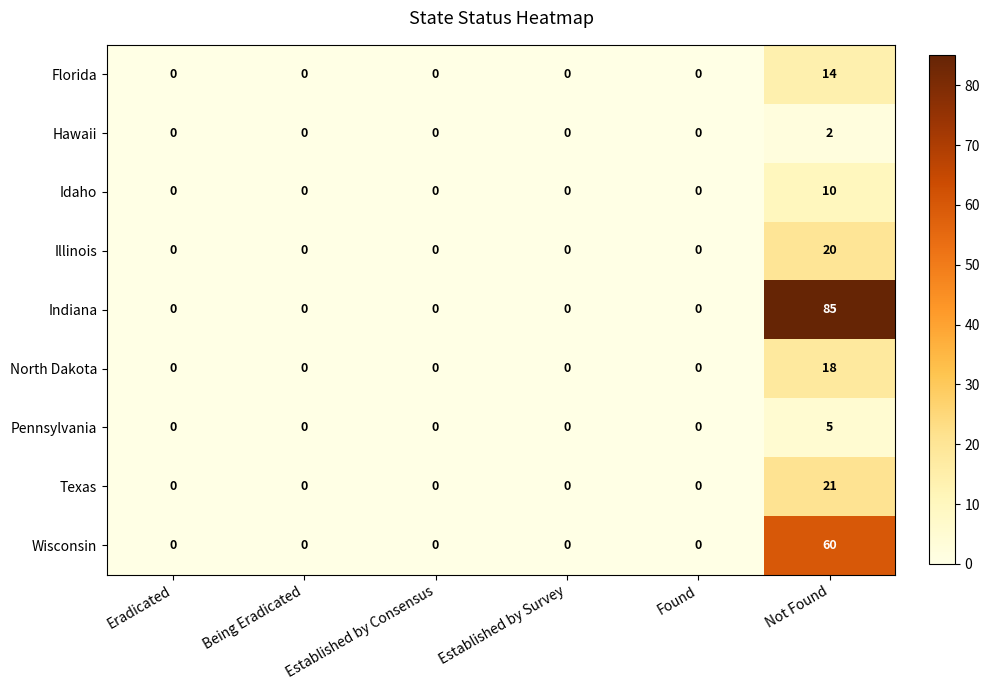

Which category has the highest value in the Florida series?

Not Found